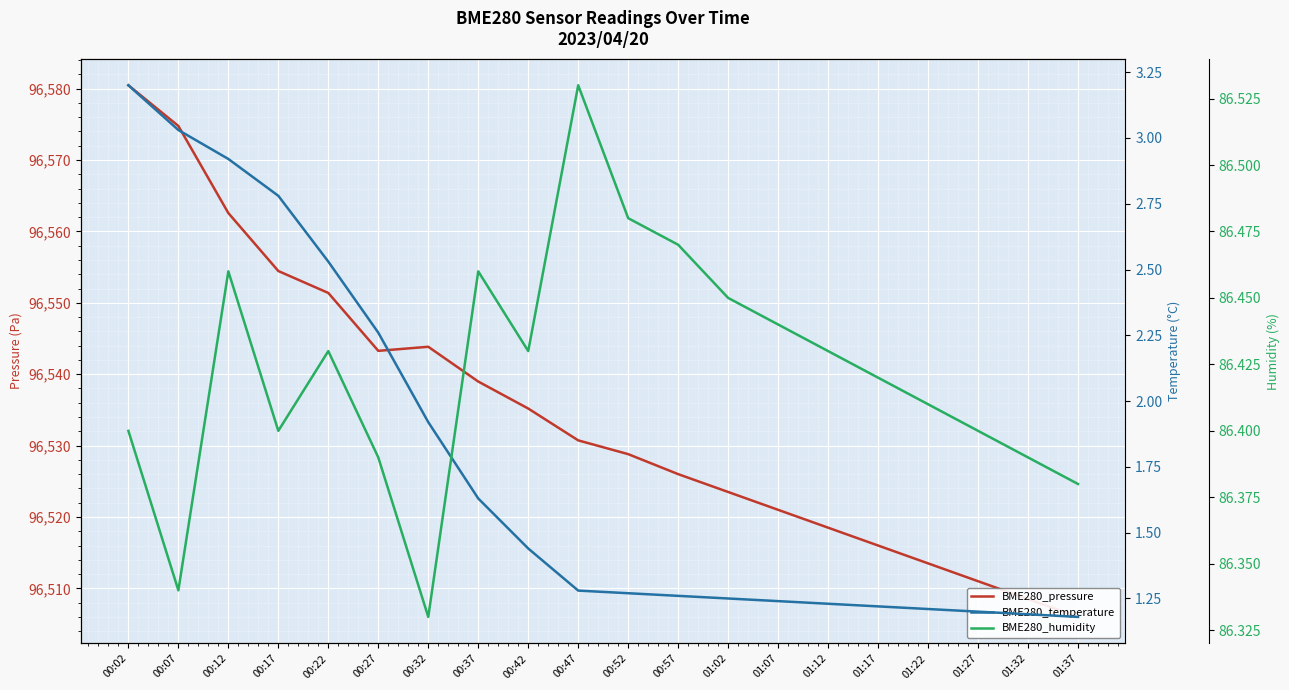

True or false: BME280_humidity has a value of 86.4 at 01:27.

True